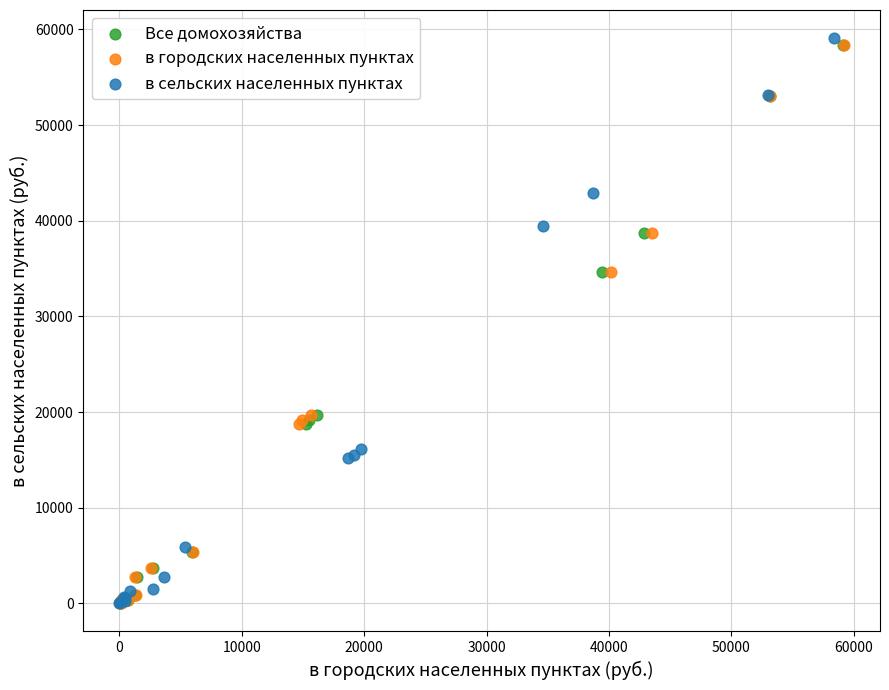

Which series has the largest Y range (max minus min)?

в сельских населенных пунктах